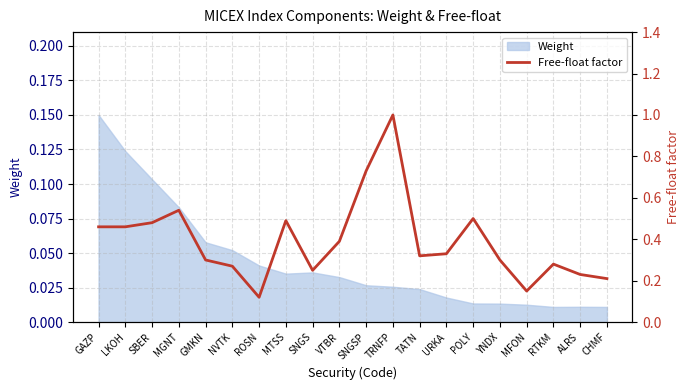

Reading left to right, transcribe all the data shown in this chart.

0.5	0.5	0.5	0.5	0.3	0.3	0.1	0.5	0.2	0.4	0.7	1.0	0.3	0.3	0.5	0.3	0.1	0.3	0.2	0.2